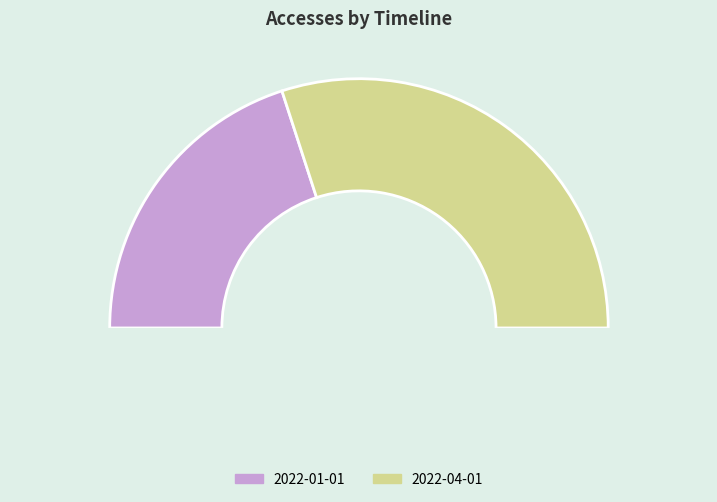

To the nearest percent, what is the difference between the largest and smallest slice percentages?

20%